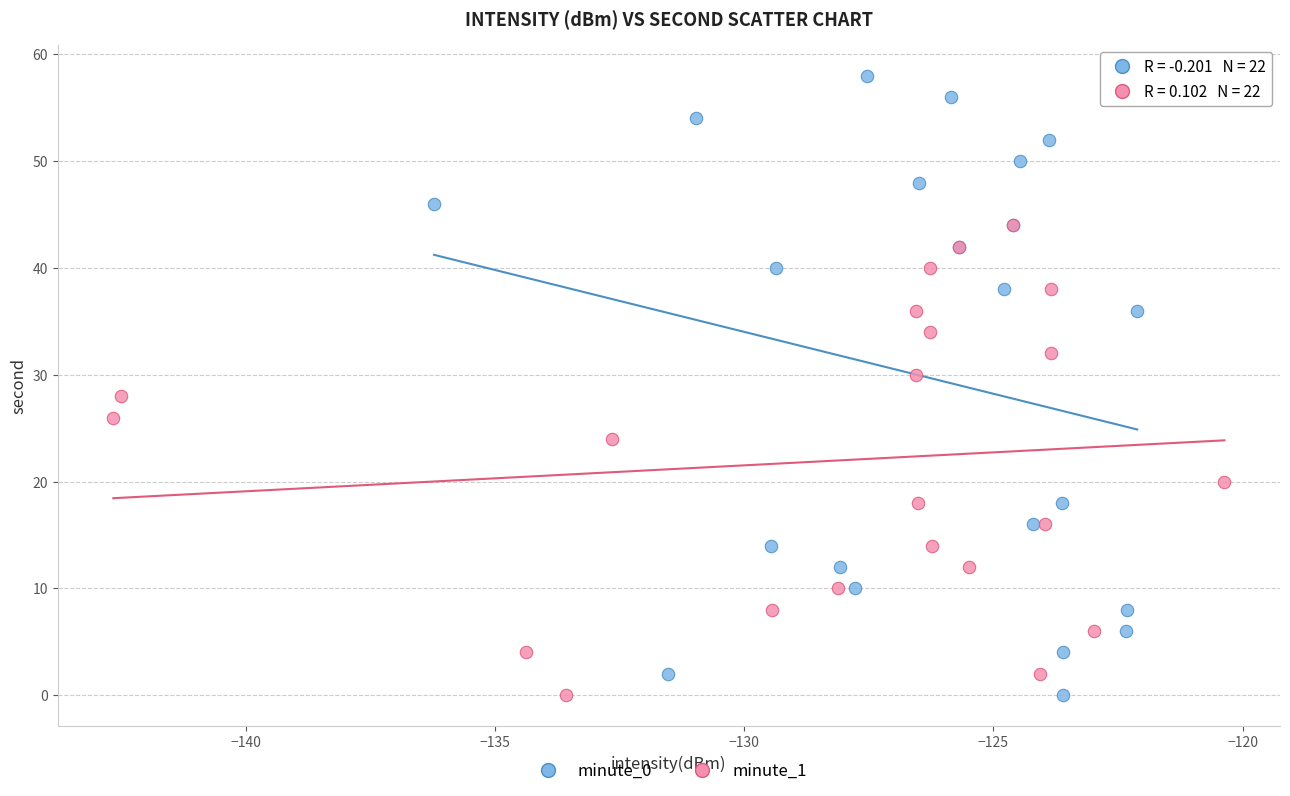

Which series has the largest Y range (max minus min)?

minute_0